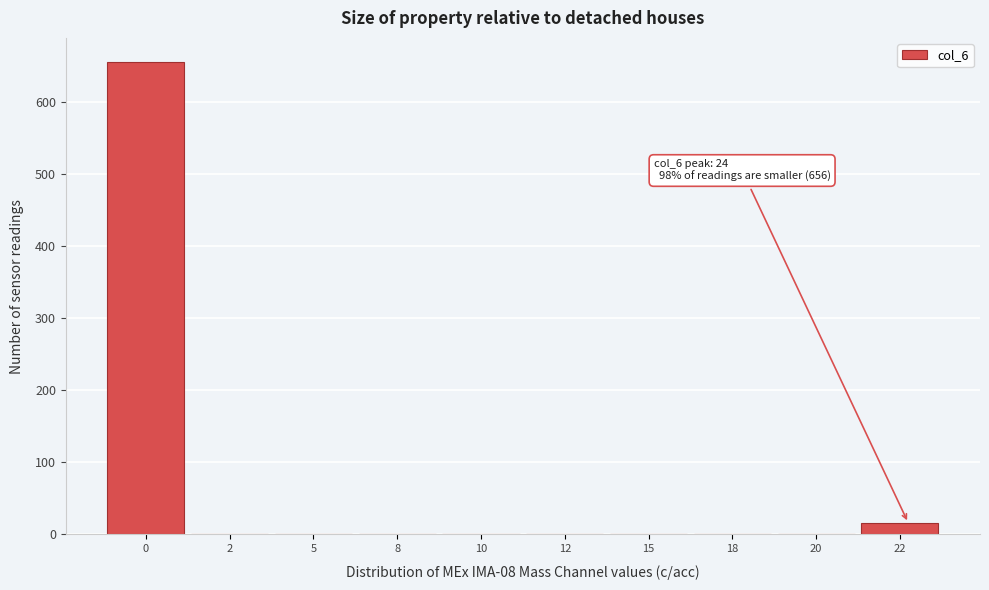

Reading left to right, extract all data points from this chart.

0=656	2=0	5=0	8=0	10=0	12=0	15=0	18=0	20=0	22=16